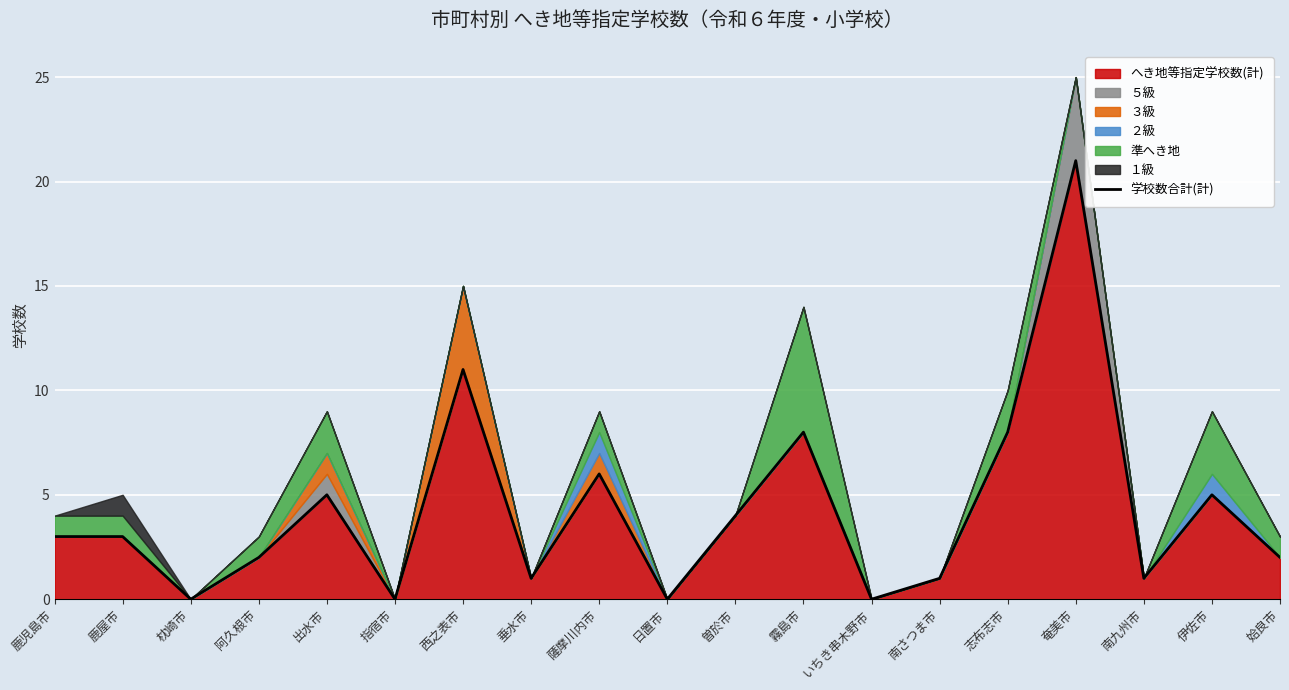

True or false: the data shows 1 at 垂水市.

True